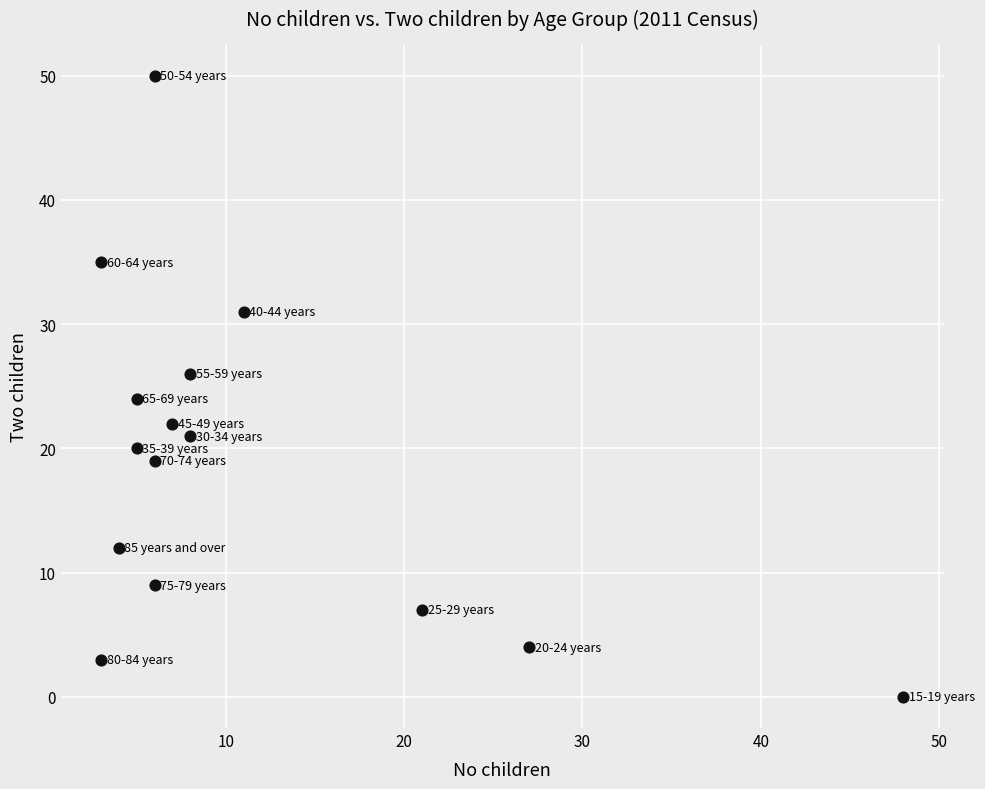

What is the range of X values (max minus min)?

45